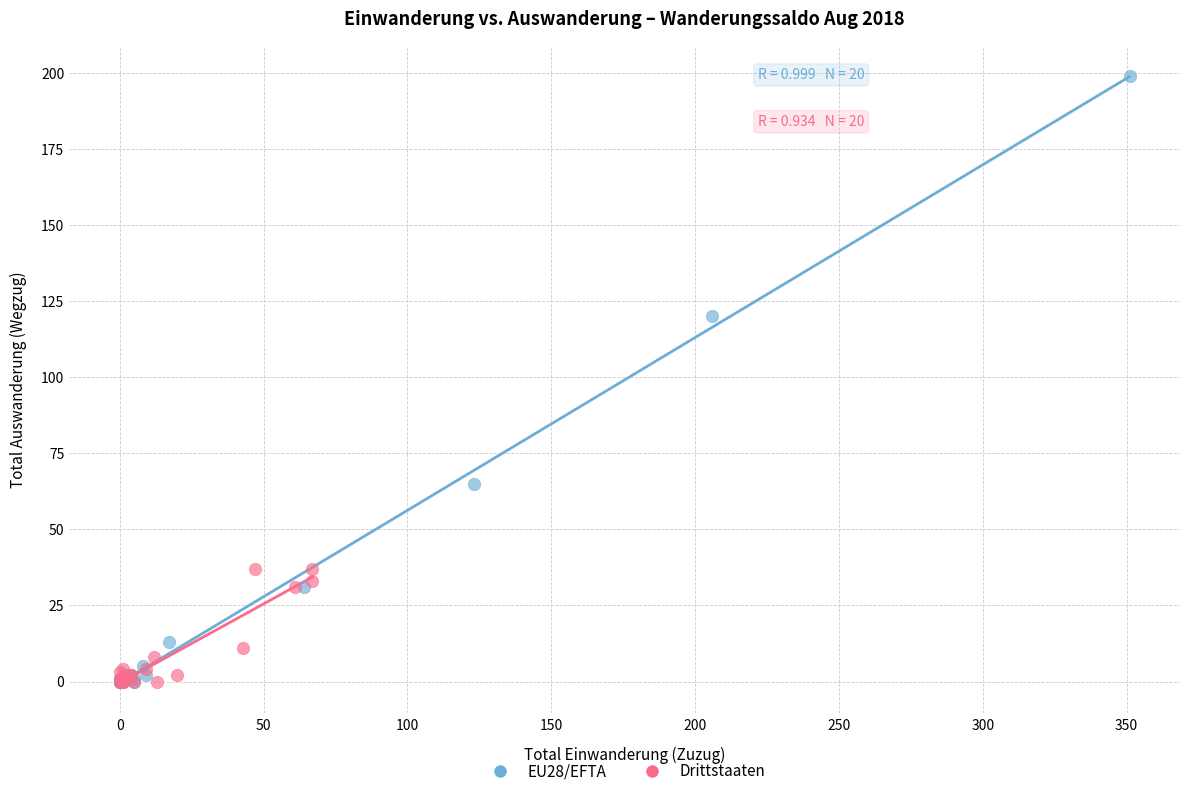

Which series reaches the maximum Y coordinate?

EU28/EFTA